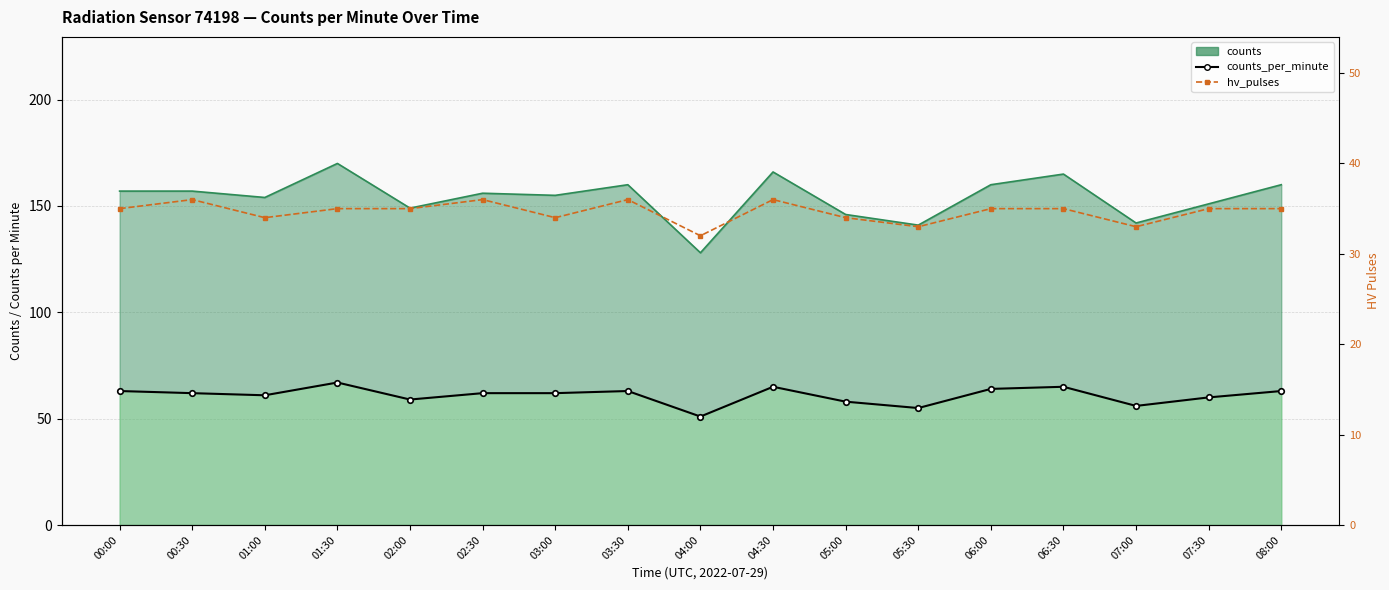

Is the value of hv_pulses at 01:00 greater than the value of counts_per_minute at 05:00?

No